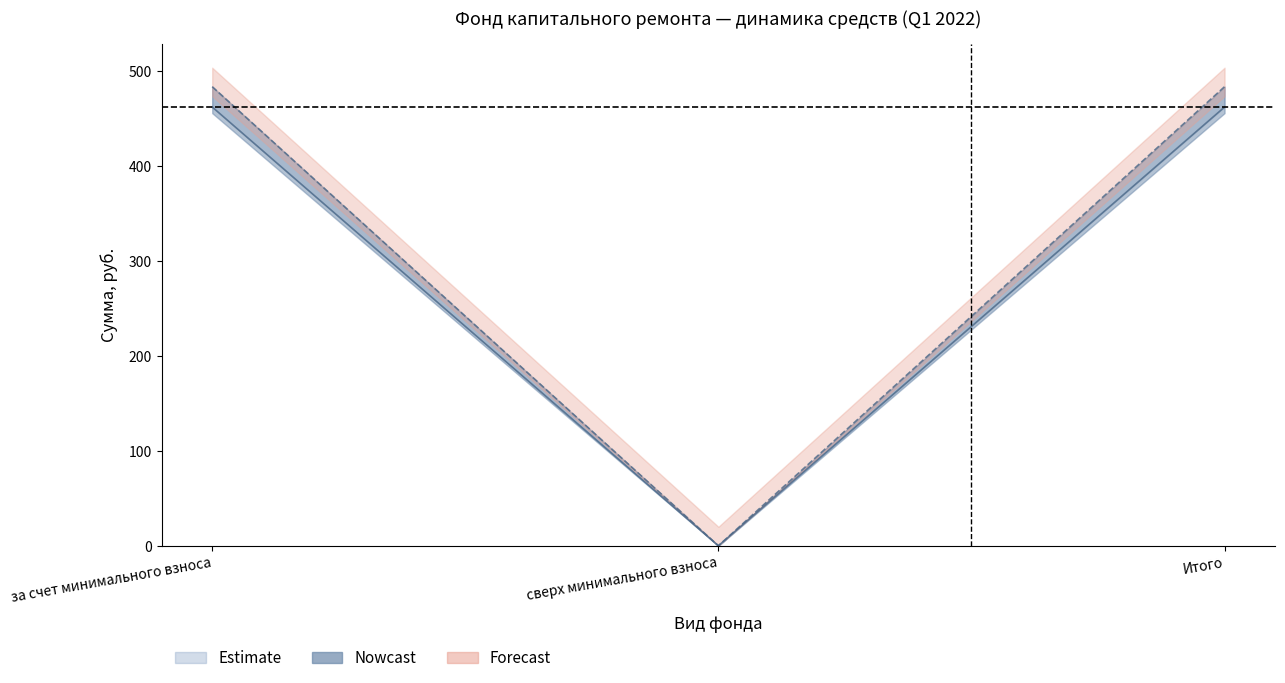

How many lines are shown in the chart?

5